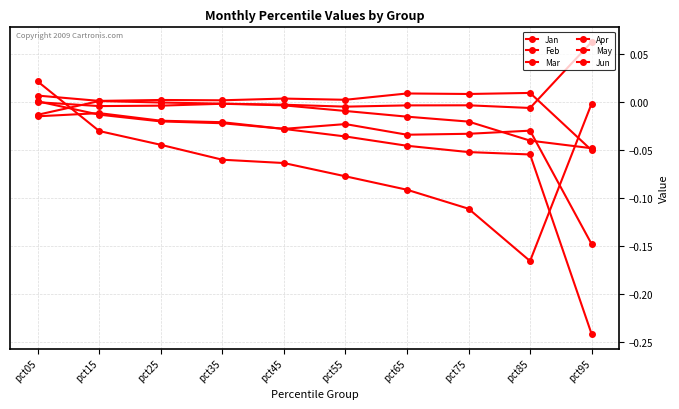

What is the difference between the second highest and second lowest values in the Jan series?

0.1